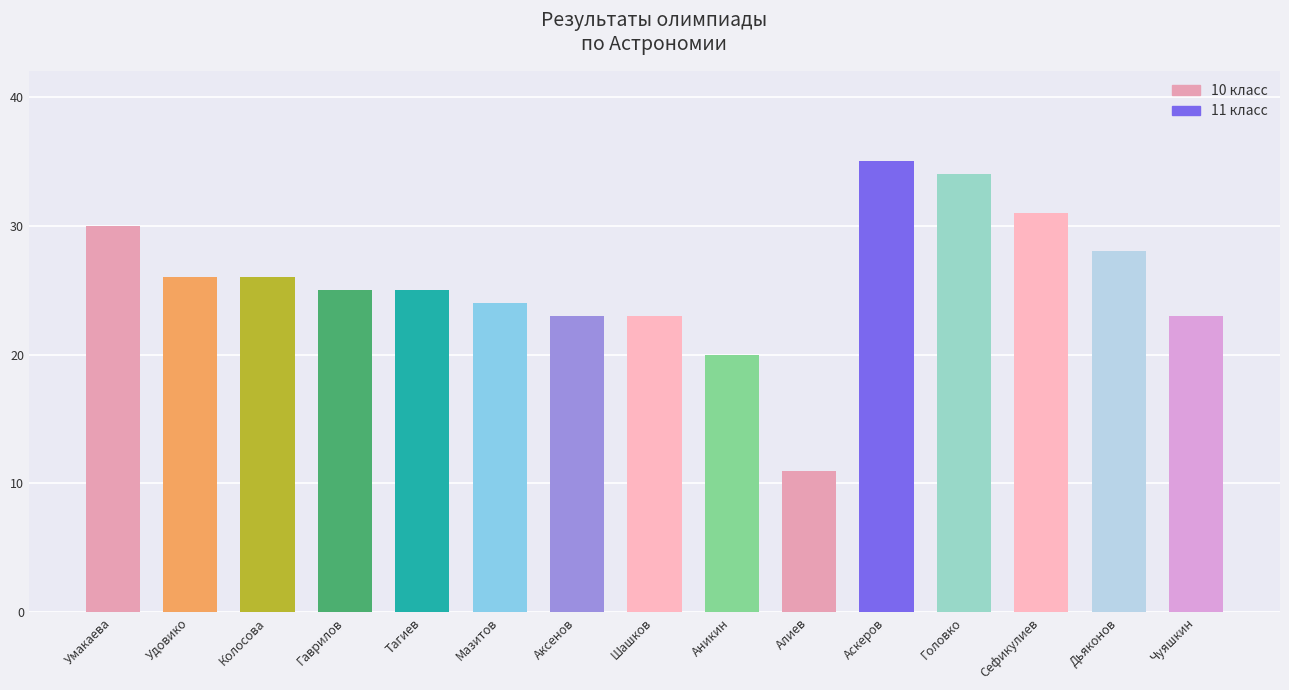

What value does the data have at Аникин, to the nearest 10?

20